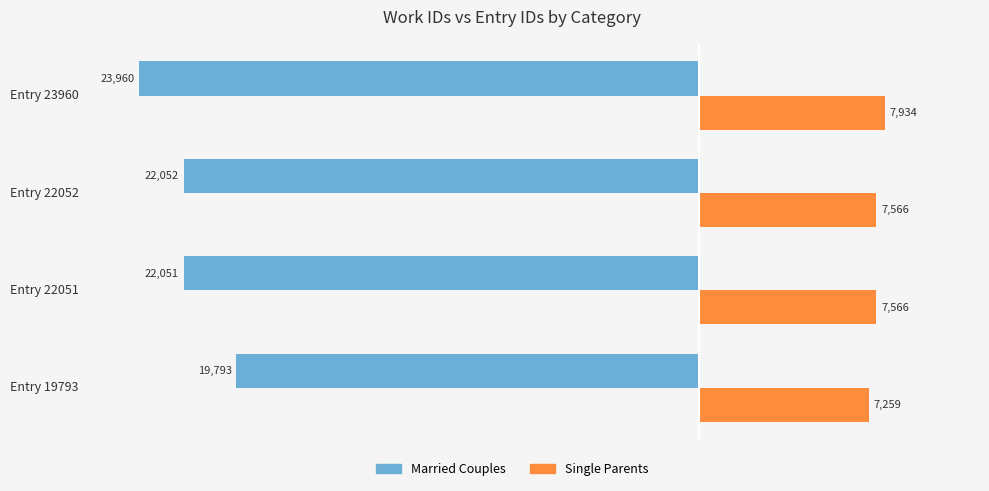

What is the sum of all Married Couples values?

-87856